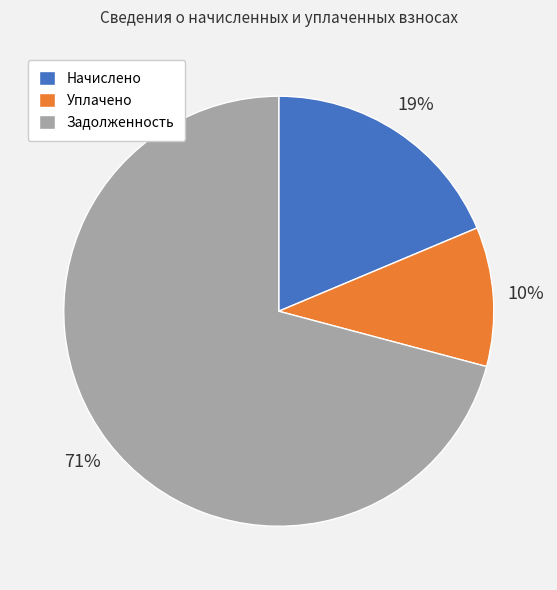

What percentage is the Начислено slice, to the nearest percent?

19%